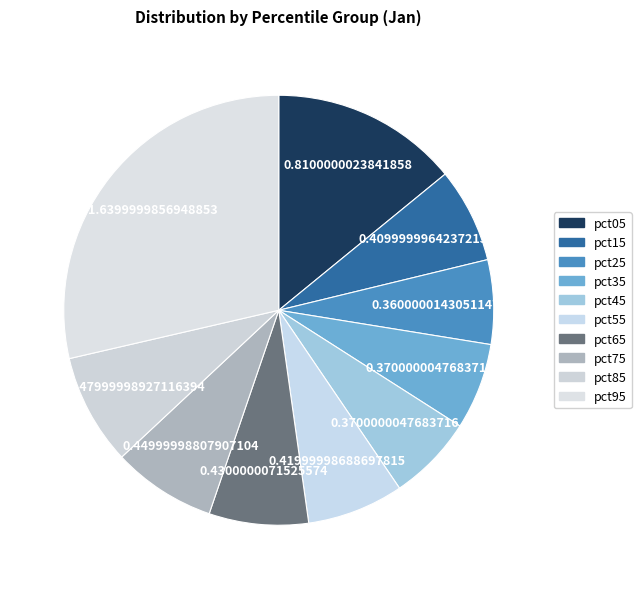

What is the largest slice in the pie chart?

pct95